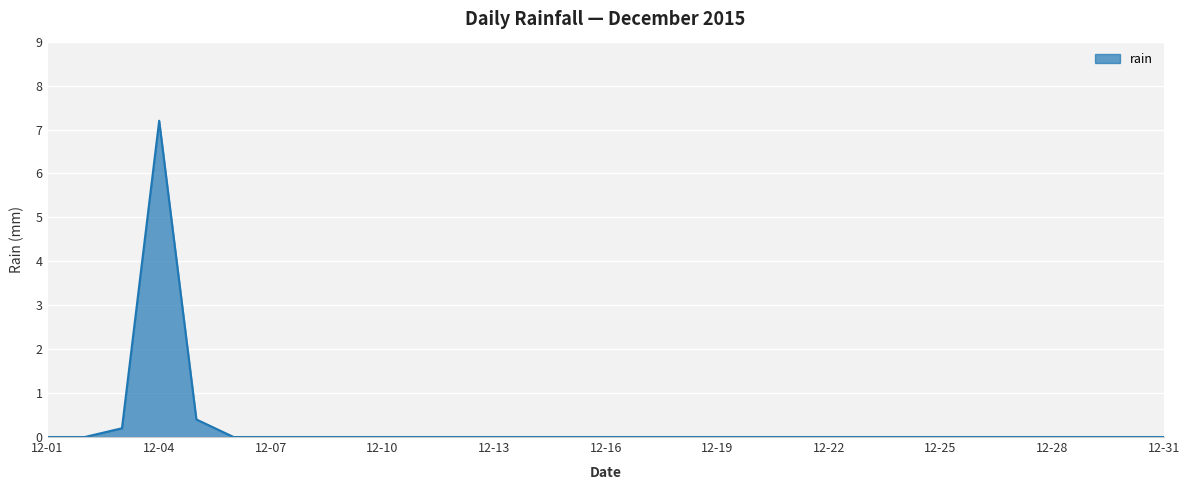

What is the maximum value shown in the chart?

7.2